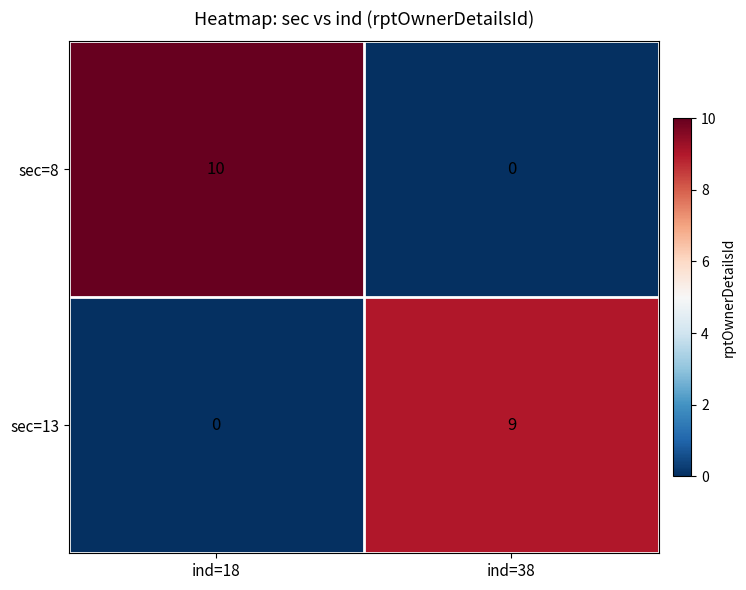

Which series has the largest total across all categories?

sec=8